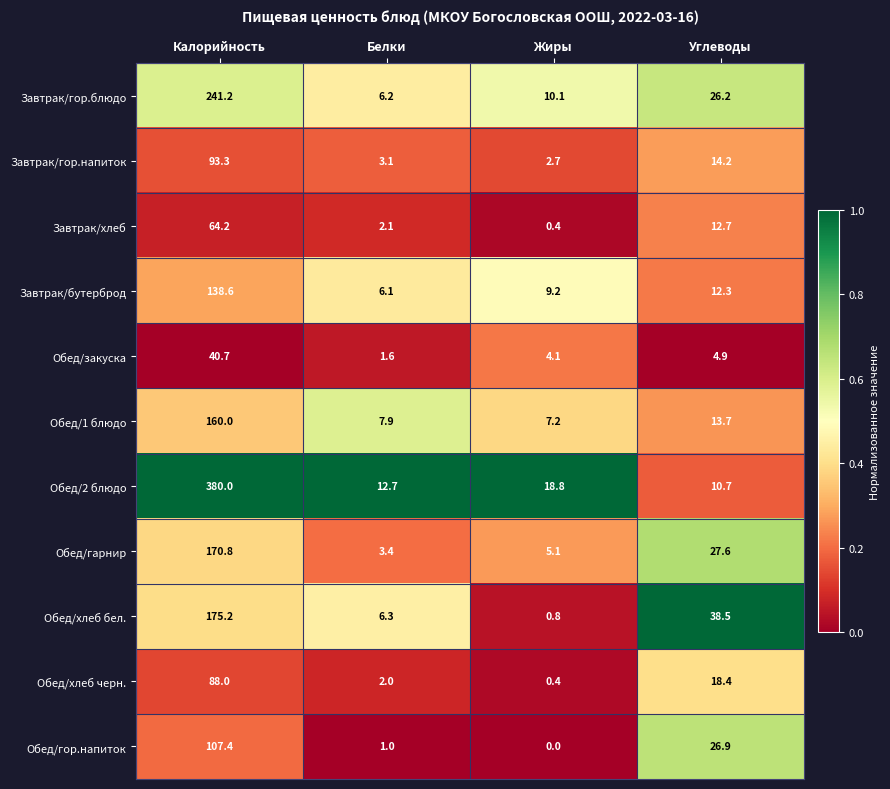

What is the difference between the Завтрак/бутерброд values at Калорийность and Белки?

132.5